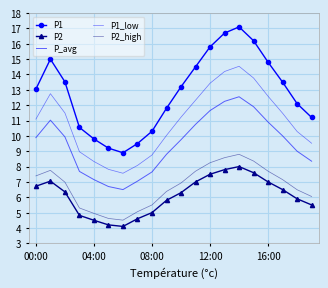

Where is the first local minimum for P1?

6